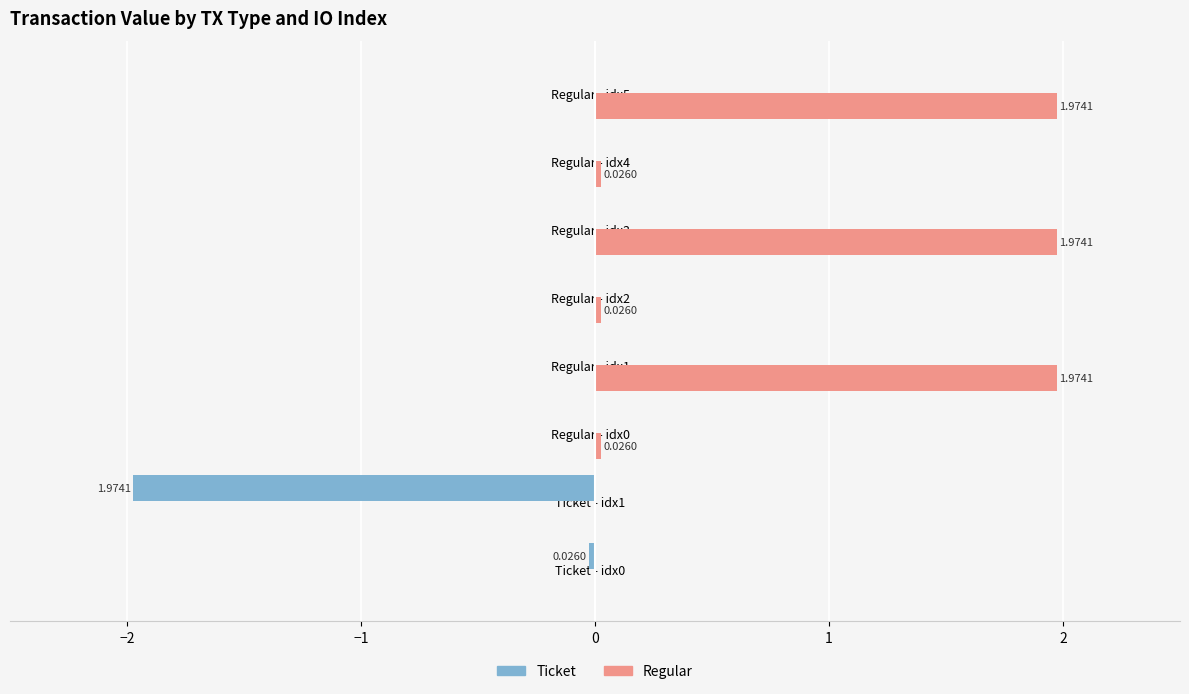

Which series has the largest total across all categories?

Regular